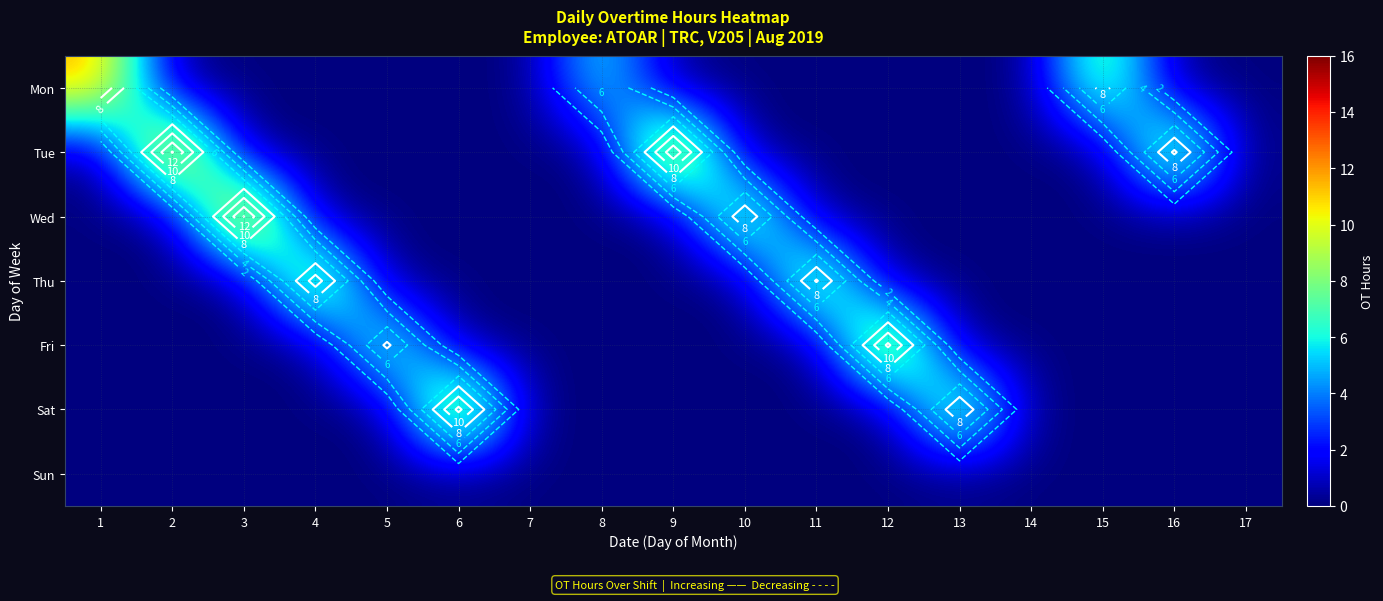

The Thu series shows 5.1 at 15. True or false?

False